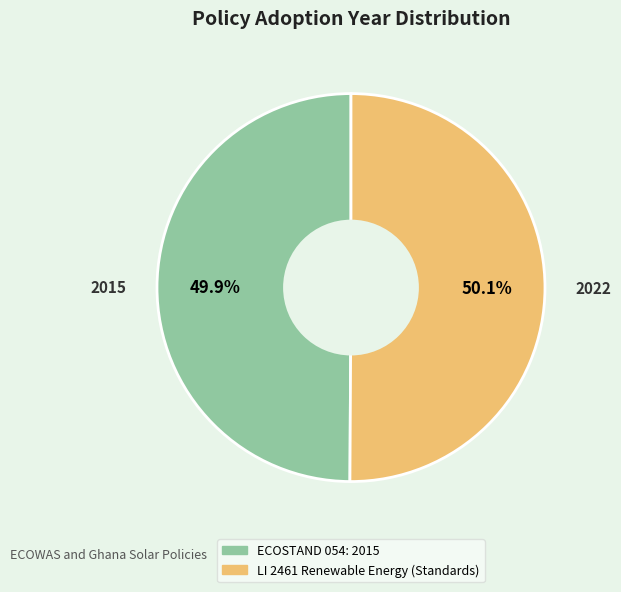

Does any single category account for the majority?

Yes